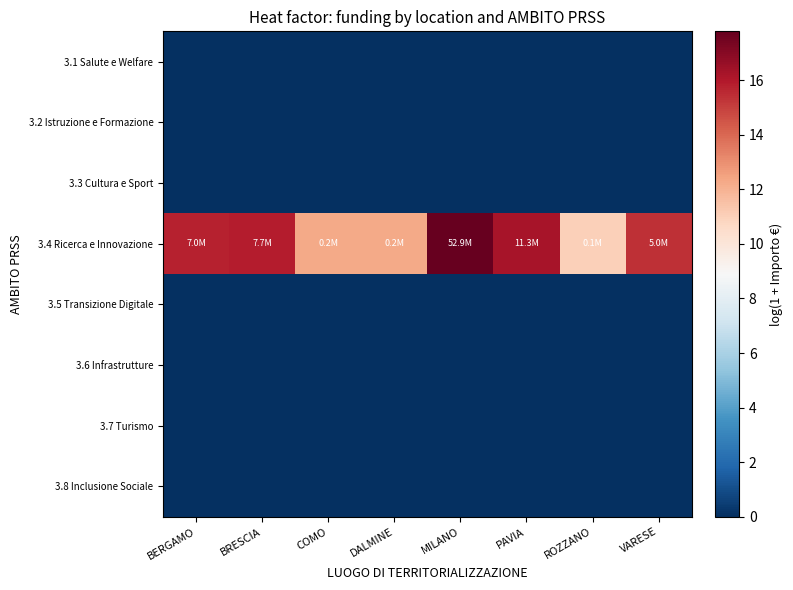

Reading left to right, list all the values displayed in this chart.

3.1 Salute e Welfare: BERGAMO=0.0	BRESCIA=0.0	COMO=0.0	DALMINE=0.0	MILANO=0.0	PAVIA=0.0	ROZZANO=0.0	VARESE=0.0
3.2 Istruzione e Formazione: BERGAMO=0.0	BRESCIA=0.0	COMO=0.0	DALMINE=0.0	MILANO=0.0	PAVIA=0.0	ROZZANO=0.0	VARESE=0.0
3.3 Cultura e Sport: BERGAMO=0.0	BRESCIA=0.0	COMO=0.0	DALMINE=0.0	MILANO=0.0	PAVIA=0.0	ROZZANO=0.0	VARESE=0.0
3.4 Ricerca e Innovazione: BERGAMO=15.8	BRESCIA=15.9	COMO=12.2	DALMINE=12.3	MILANO=17.8	PAVIA=16.2	ROZZANO=11.0	VARESE=15.4
3.5 Transizione Digitale: BERGAMO=0.0	BRESCIA=0.0	COMO=0.0	DALMINE=0.0	MILANO=0.0	PAVIA=0.0	ROZZANO=0.0	VARESE=0.0
3.6 Infrastrutture: BERGAMO=0.0	BRESCIA=0.0	COMO=0.0	DALMINE=0.0	MILANO=0.0	PAVIA=0.0	ROZZANO=0.0	VARESE=0.0
3.7 Turismo: BERGAMO=0.0	BRESCIA=0.0	COMO=0.0	DALMINE=0.0	MILANO=0.0	PAVIA=0.0	ROZZANO=0.0	VARESE=0.0
3.8 Inclusione Sociale: BERGAMO=0.0	BRESCIA=0.0	COMO=0.0	DALMINE=0.0	MILANO=0.0	PAVIA=0.0	ROZZANO=0.0	VARESE=0.0